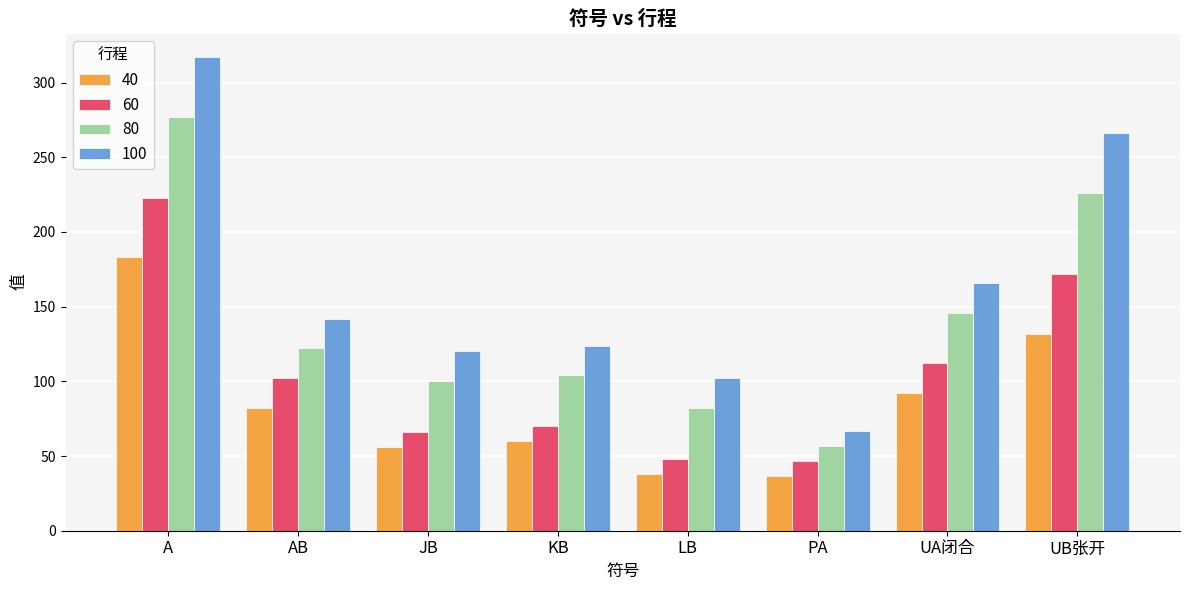

The value of 100 at A is 317.0. True or false?

True